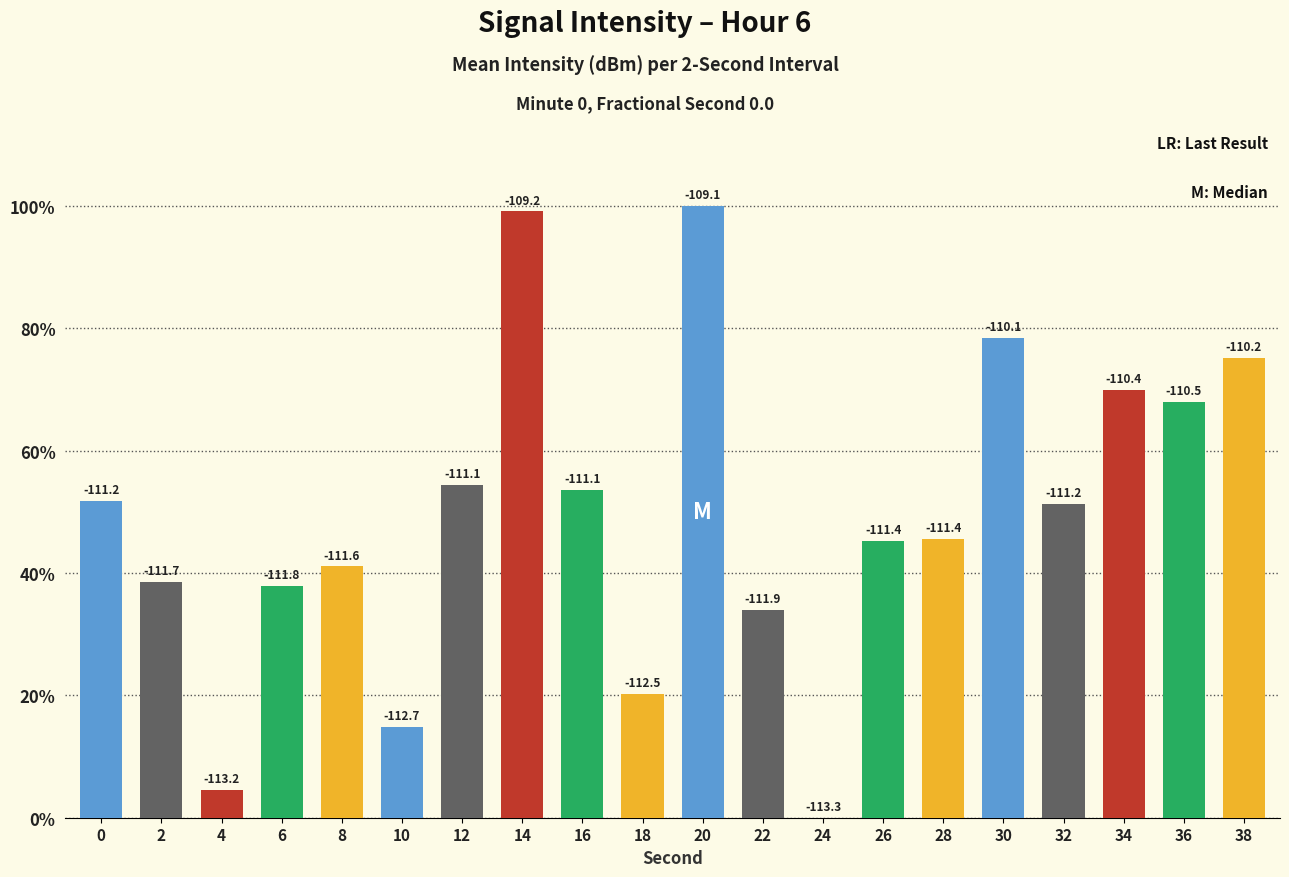

The chart shows a value of 34.5 at 36. True or false?

False